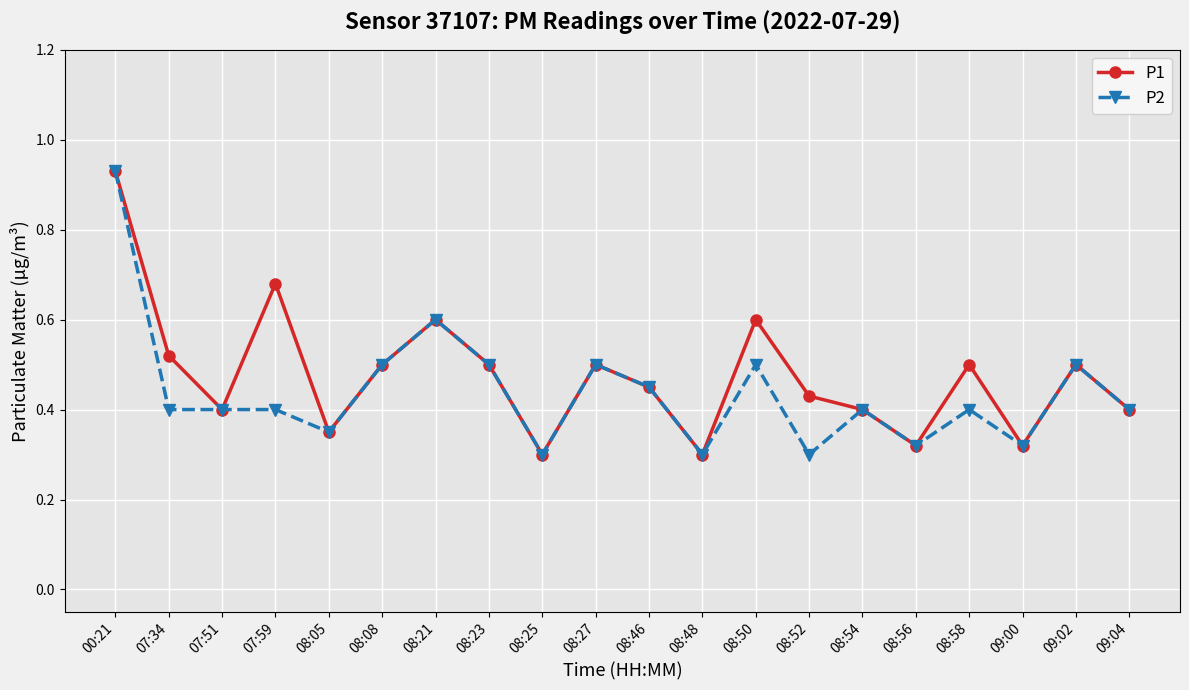

What position from the right is 08:56?

5